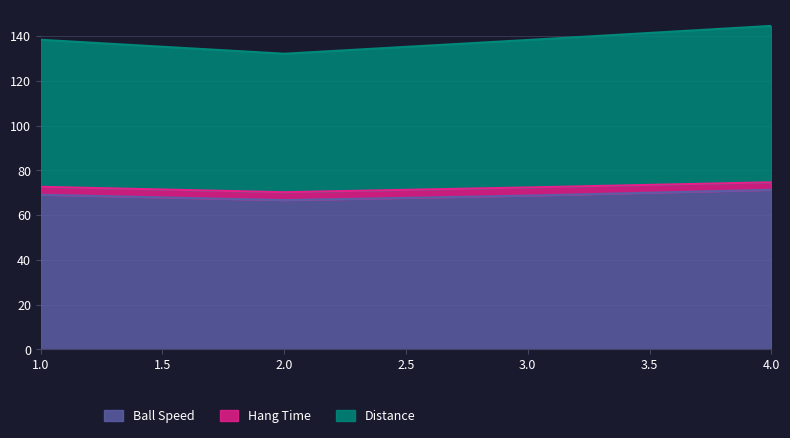

Rank the categories by Distance value from lowest to highest.

2, 3, 1, 4